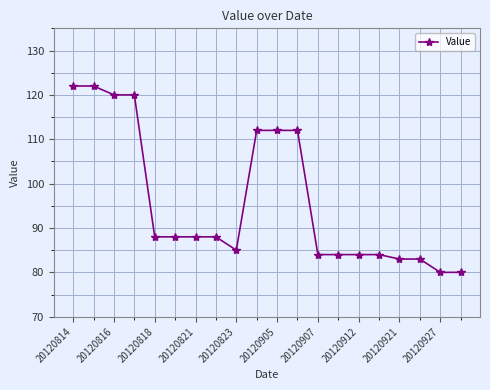

What is the smallest value displayed?

80